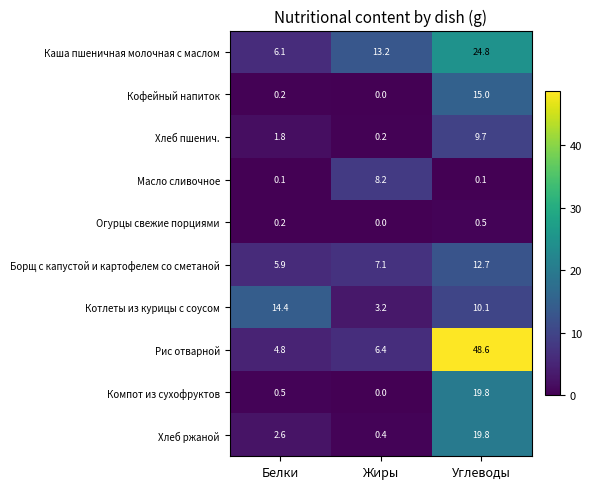

What value does the Хлеб пшенич. series have at Углеводы?

9.7